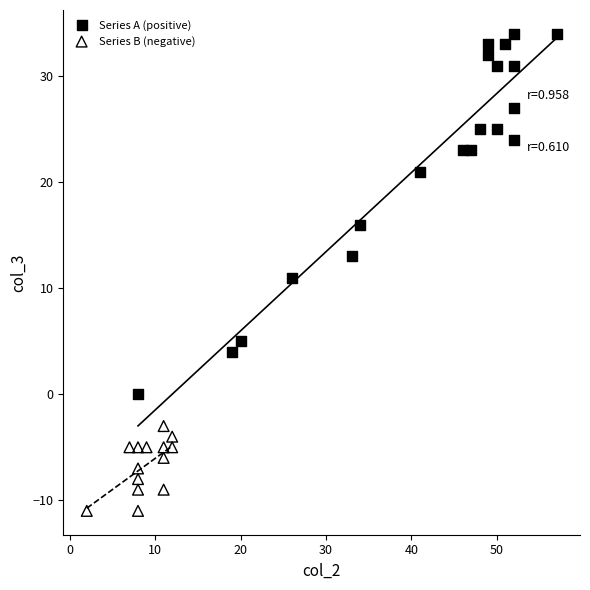

Which series has the widest spread of Y values?

Series A (positive)